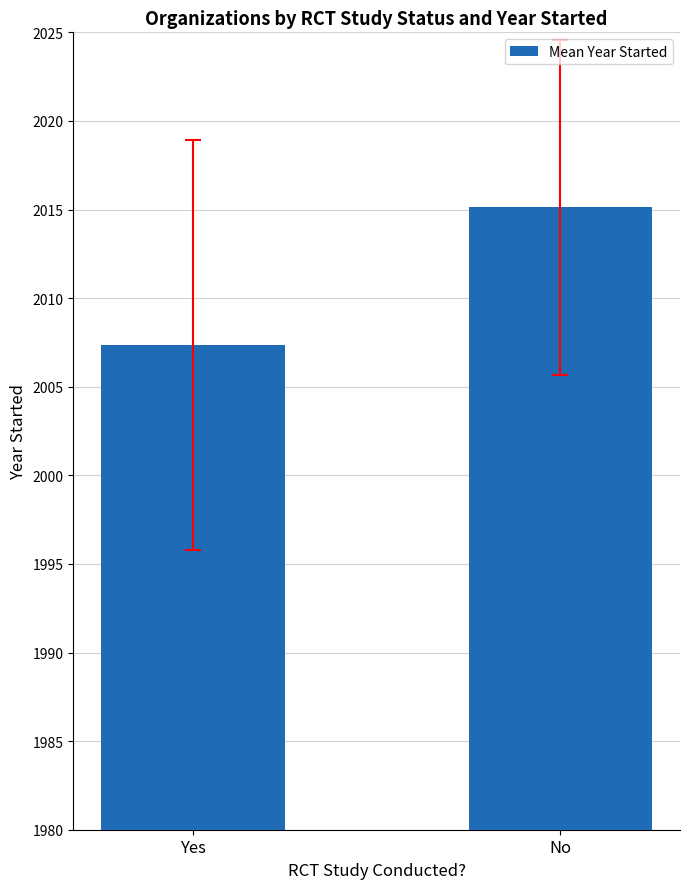

List the labels in order of value, smallest first.

Yes, No